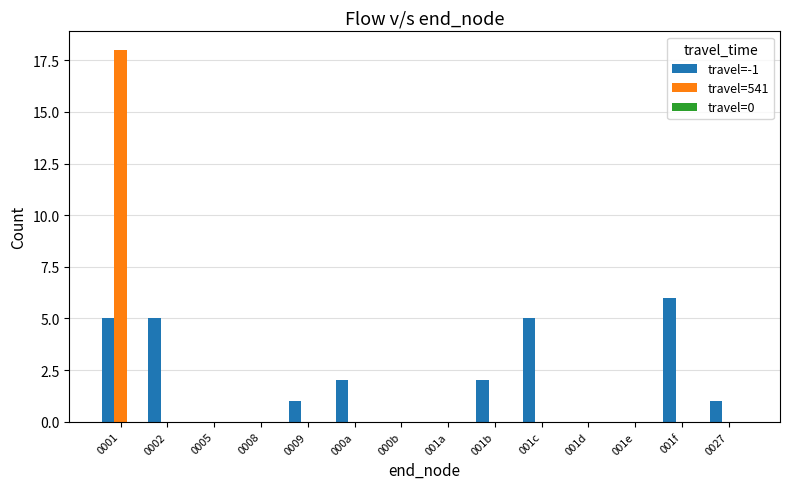

Is the value of travel=541 at 000b greater than the value of travel=-1 at 0027?

No